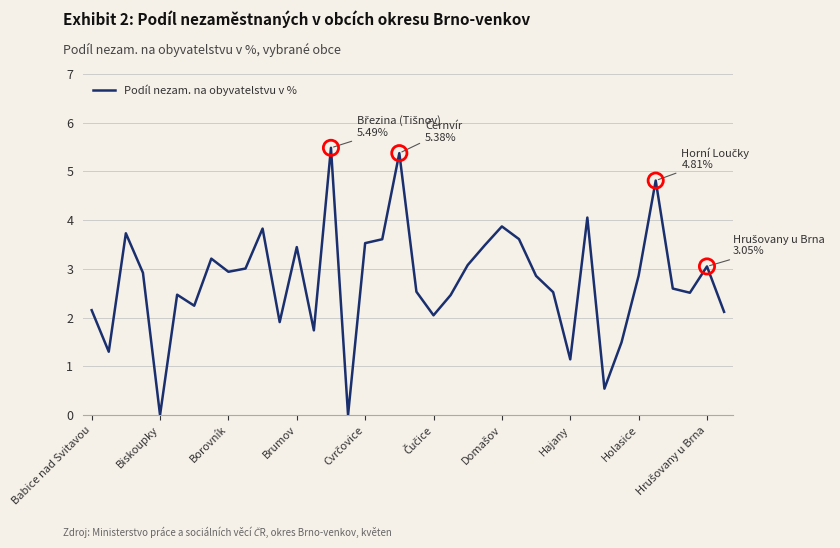

What is the difference between the maximum and minimum values?

5.5